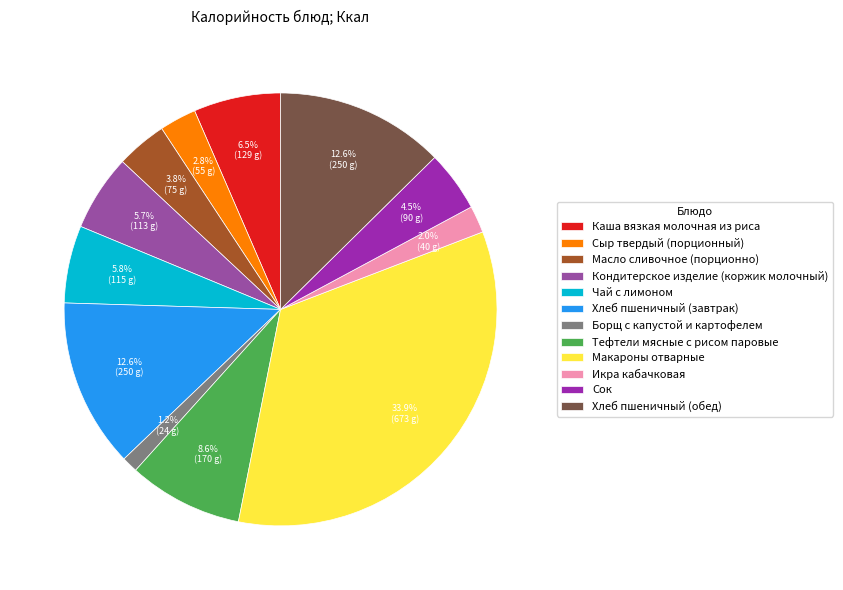

What is the ratio of the value at Сок to the value at Хлеб пшеничный (завтрак)?

0.4